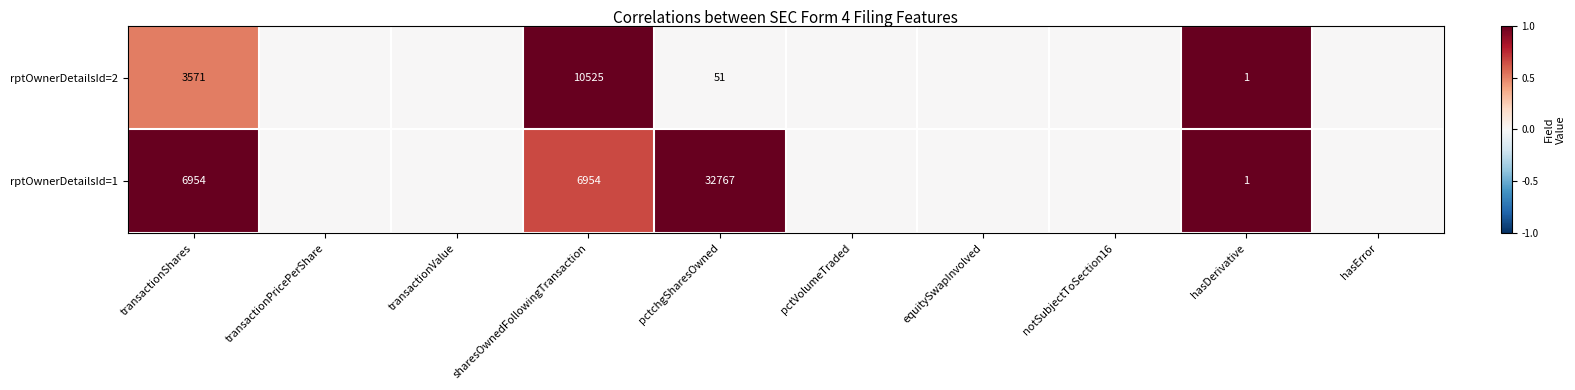

Is it true that rptOwnerDetailsId=1 equals 0 at hasDerivative?

False